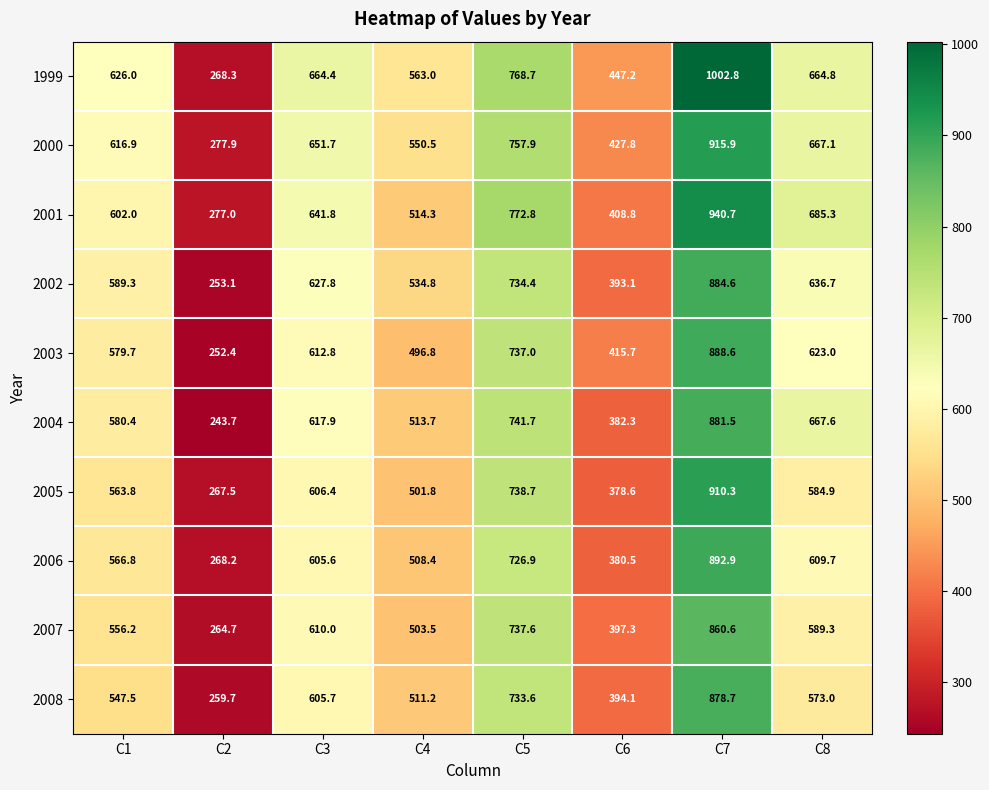

The 1999 series shows 447.2 at C6. True or false?

True